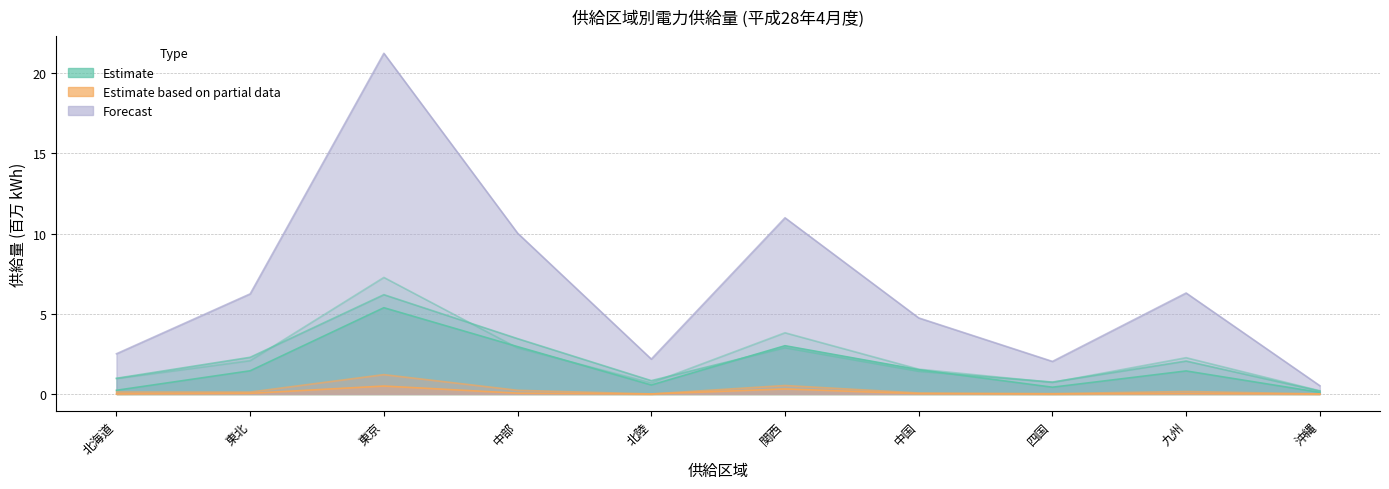

What is the sum of the 新電力_高圧 values at 四国 and 中国?

0.1